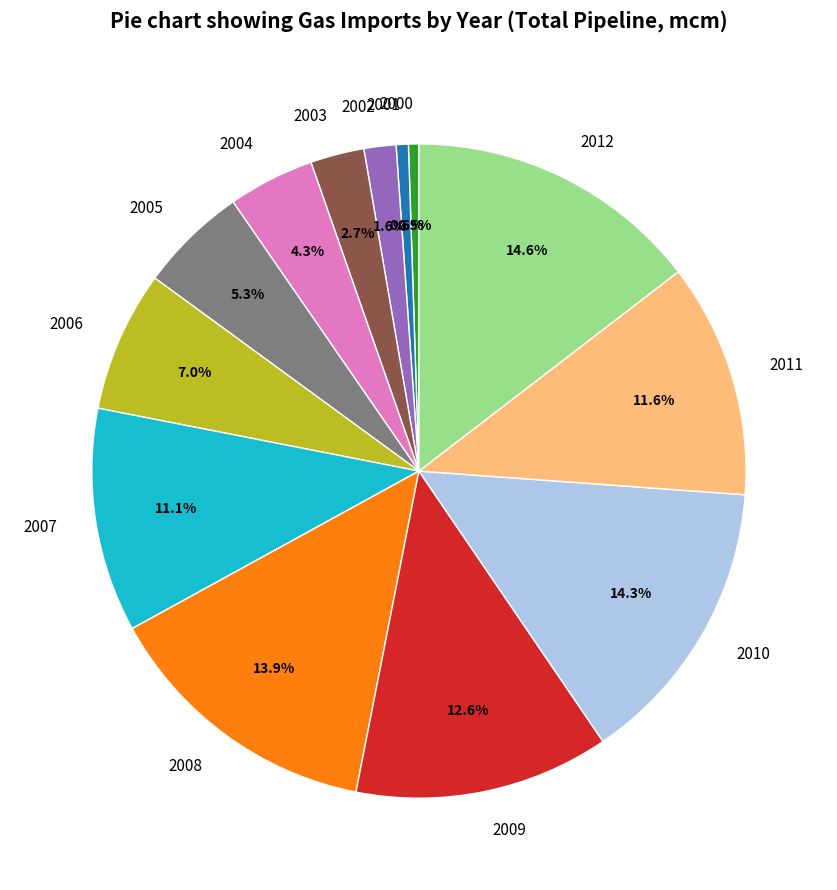

Is 2003 the majority of the pie?

No